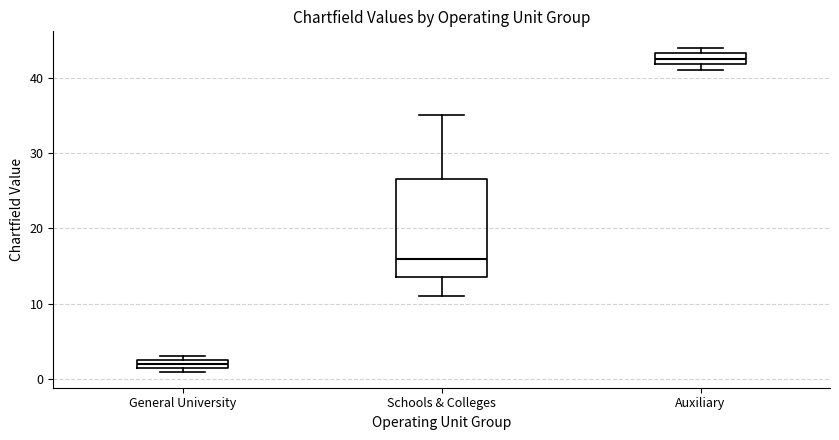

Which box's median line is the highest?

Auxiliary